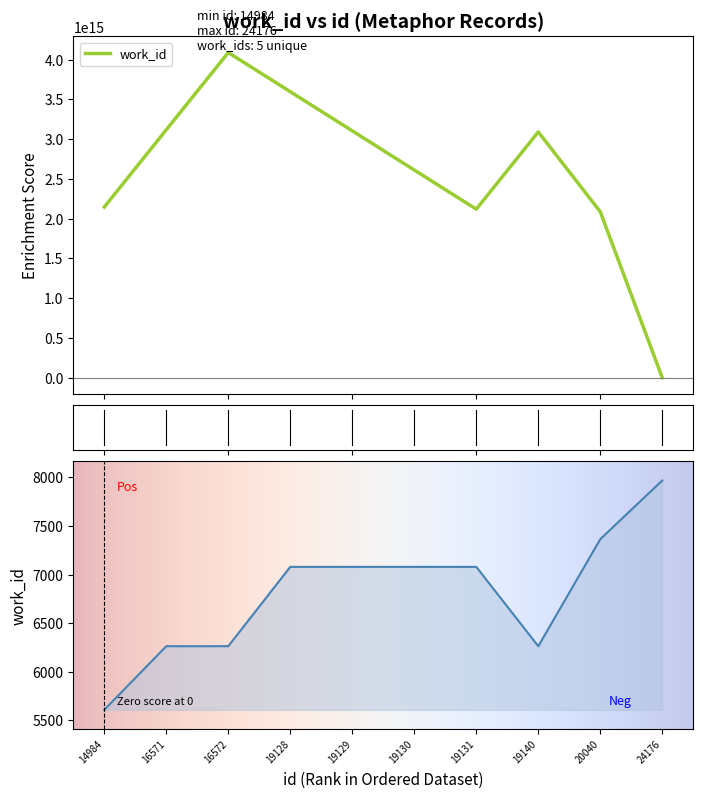

Rank the categories by value from lowest to highest.

14984, 16571, 16572, 19140, 19128, 19129, 19130, 19131, 20040, 24176